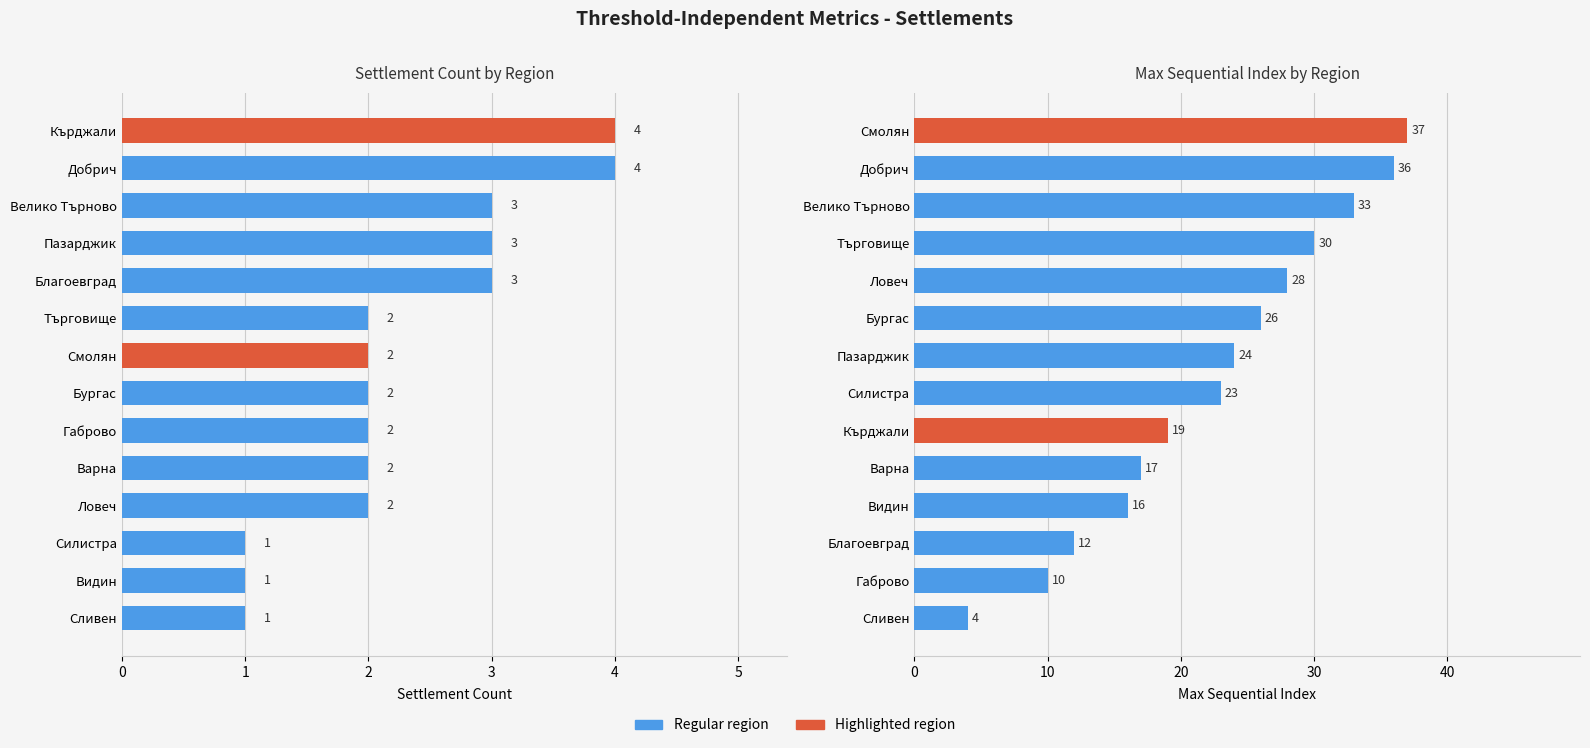

How many bars are there in each group?

2